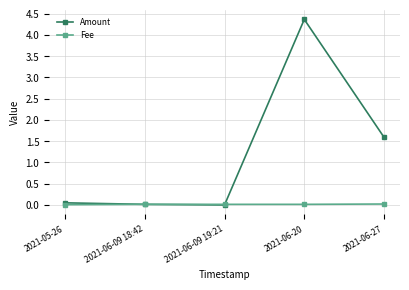

Which series has the largest range (max minus min)?

Amount